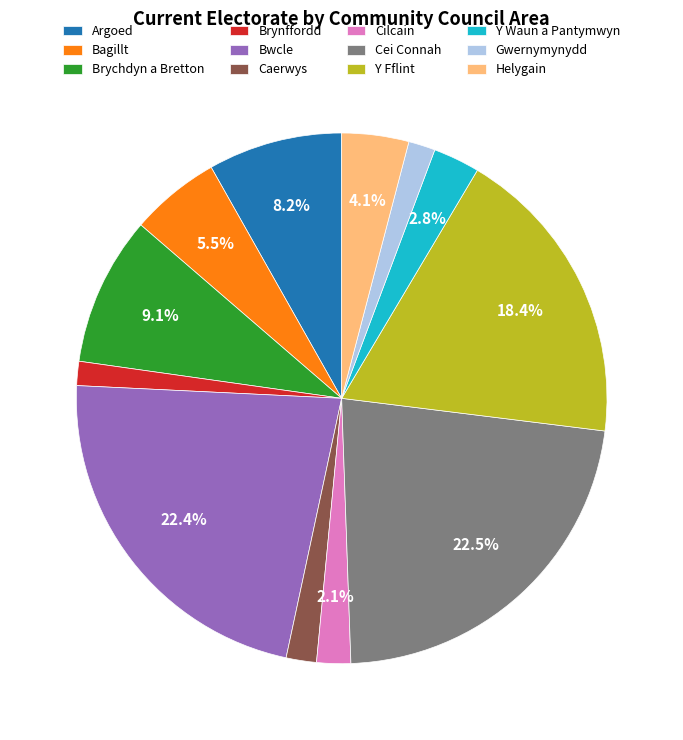

Is it true that Brychdyn a Bretton is 1% of the pie?

False